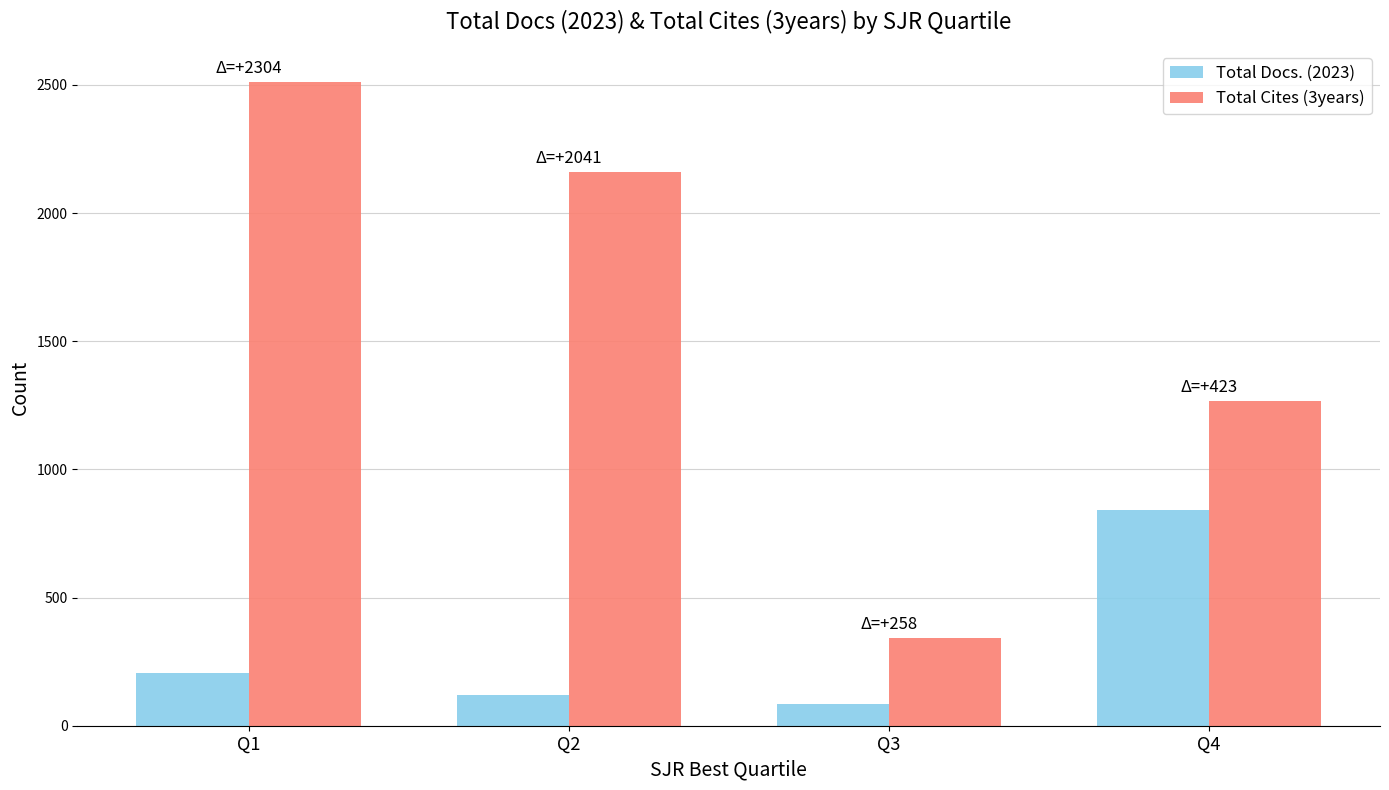

At which label is Total Docs. (2023) closest to 463?

Q1